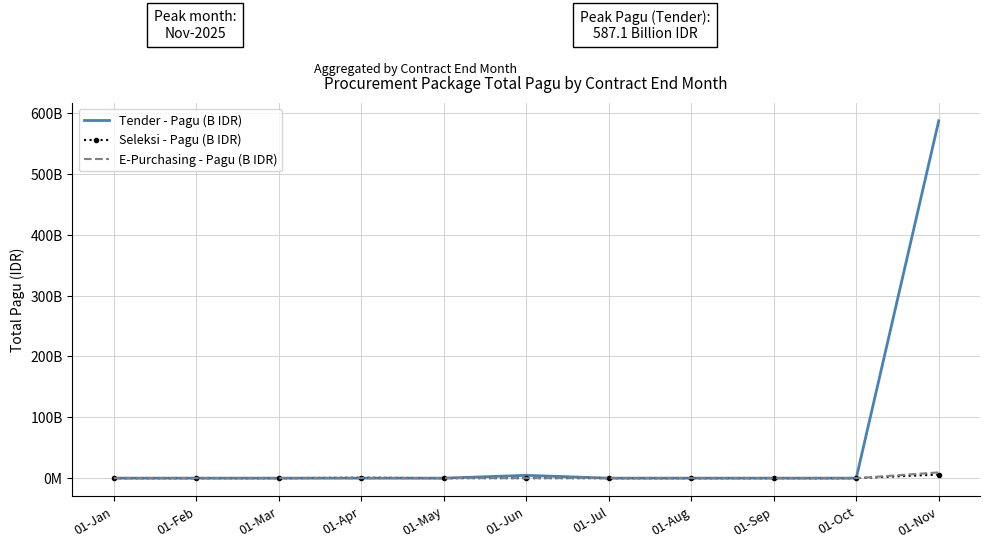

What is the average value of the E-Purchasing - Pagu (B IDR) series?

0.9